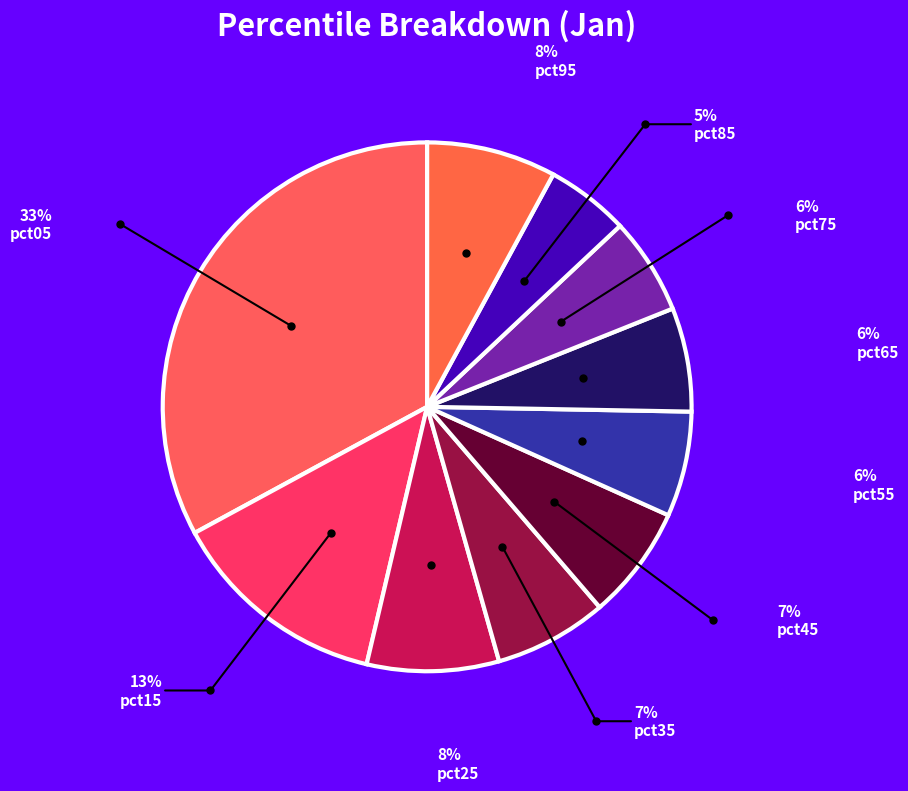

How many slices are in this pie chart?

10